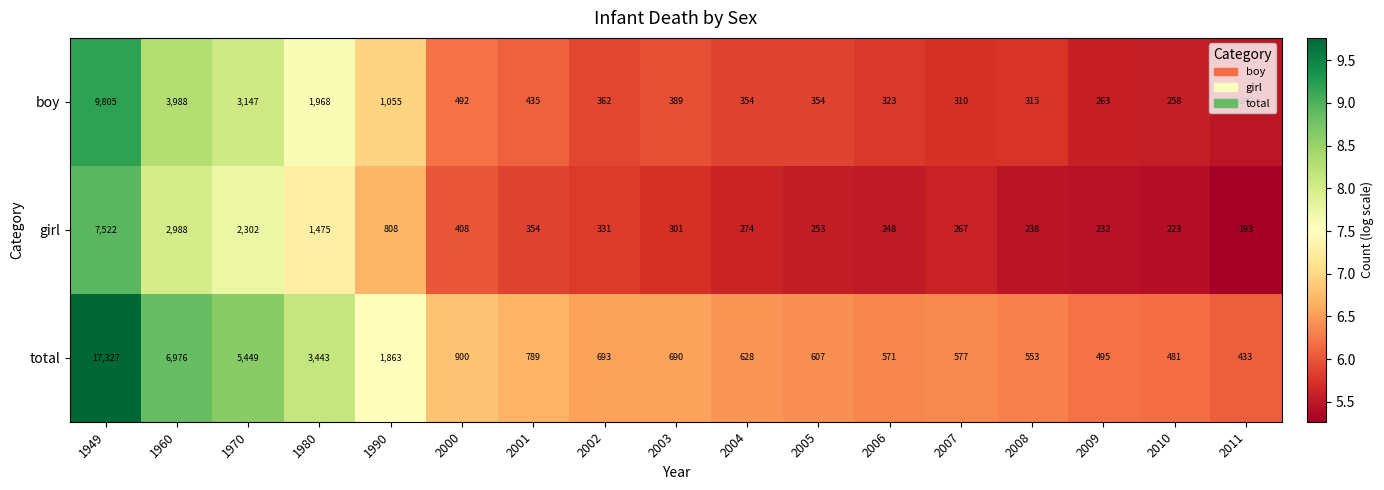

The value of boy at 2000 is 716. True or false?

False